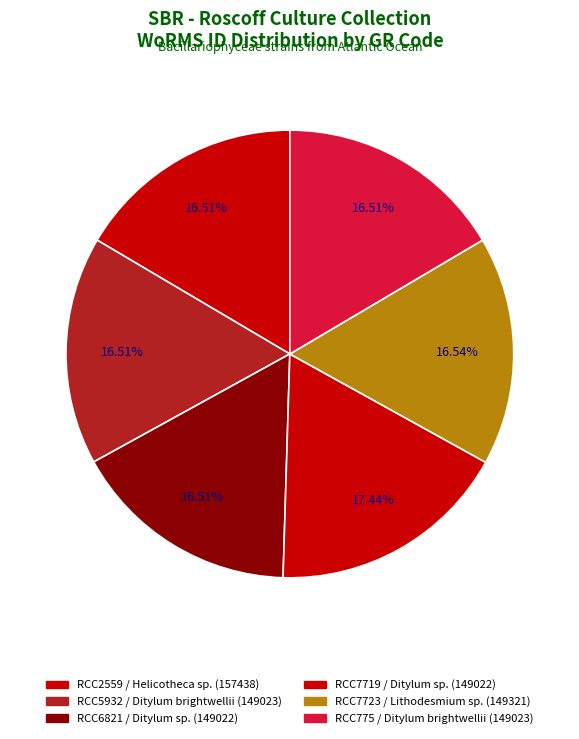

Count the number of slices in the pie.

6